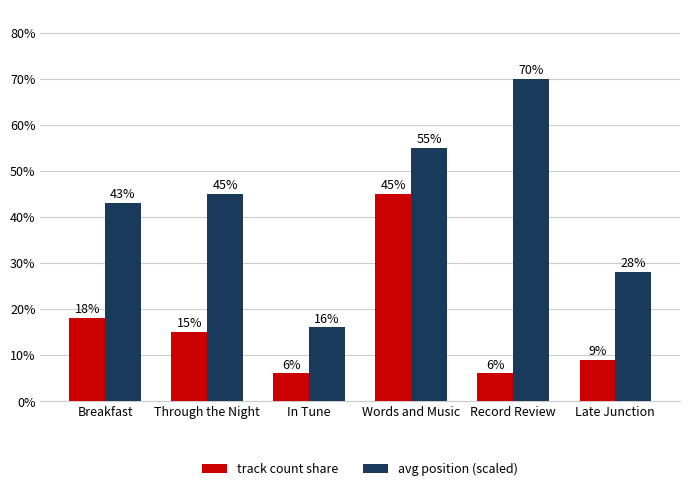

At Late Junction, list the series in order from largest to smallest.

avg position (scaled), track count share